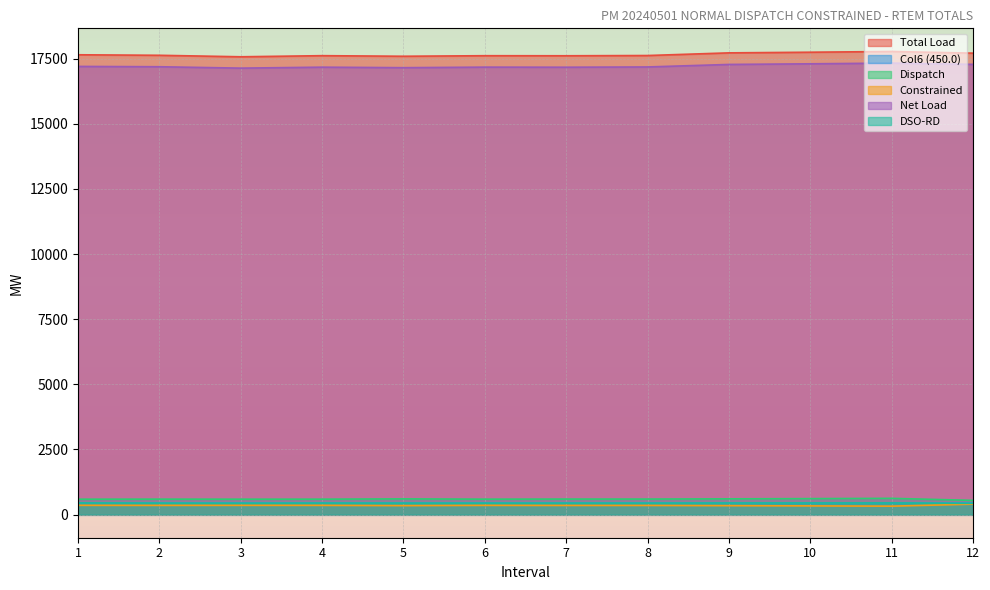

What is the value of the Net Load point at the 6th from the left?

17174.0